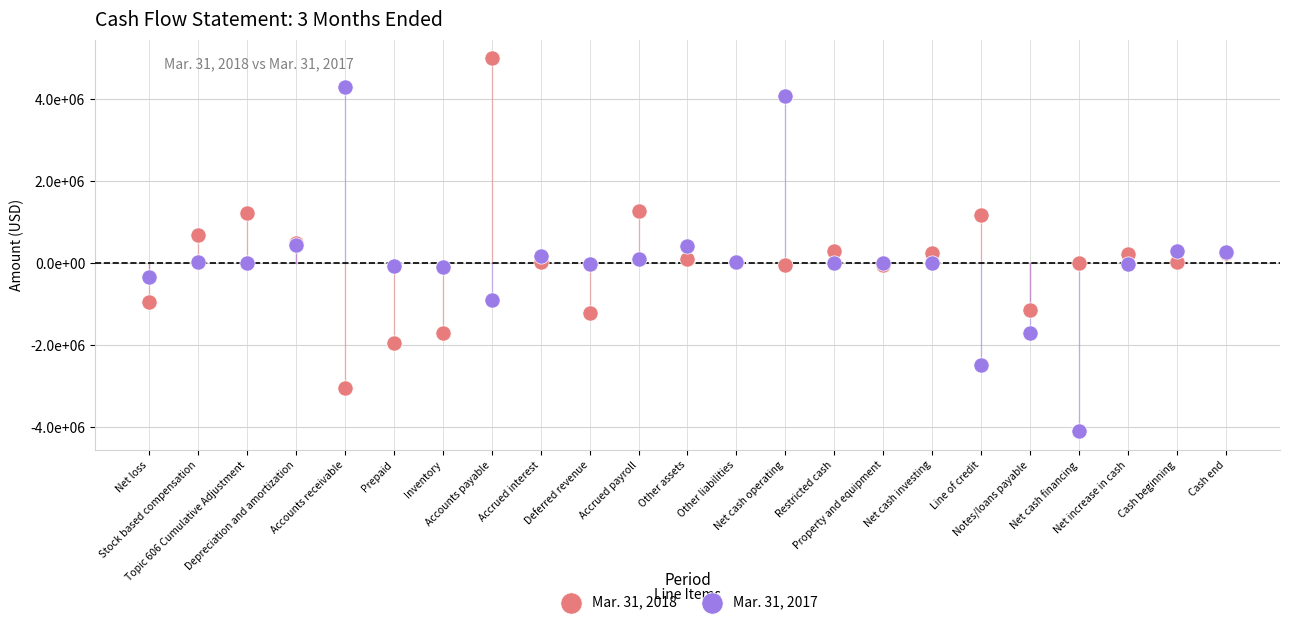

Which series reaches the maximum Y coordinate?

Mar. 31, 2018